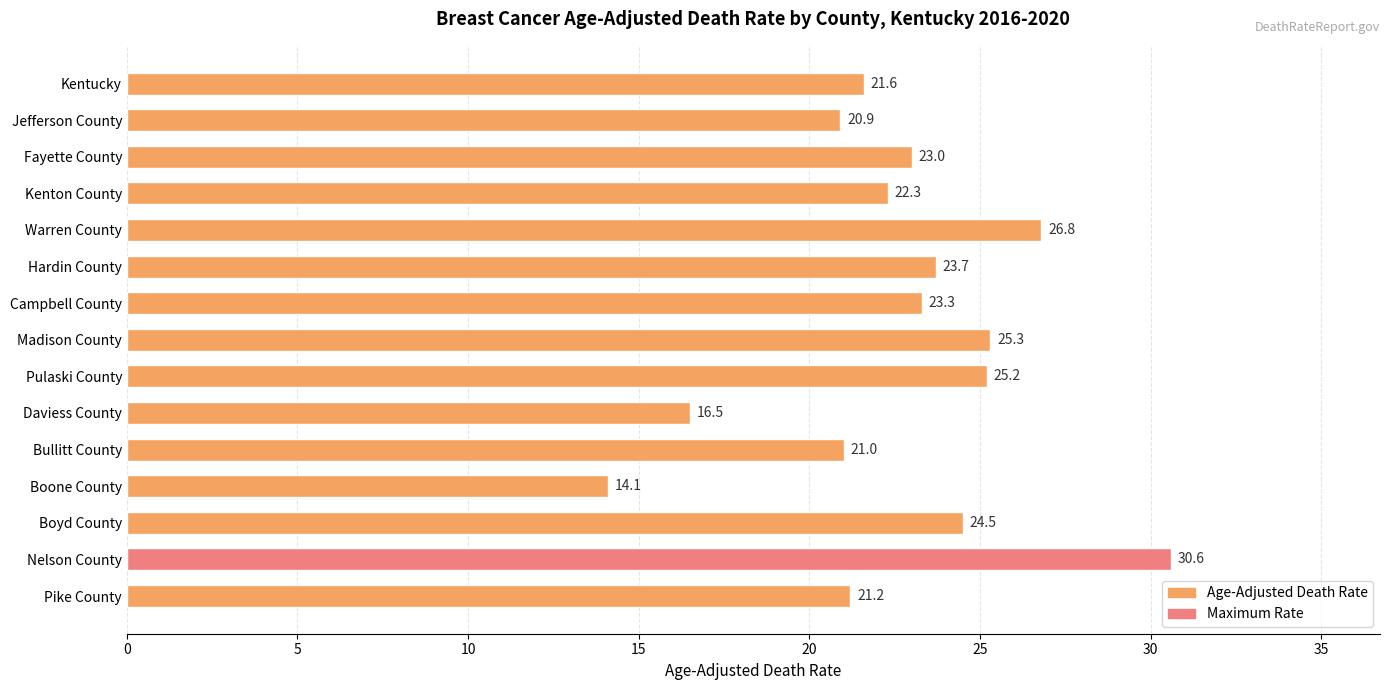

The value at Fayette County is 11.8. True or false?

False